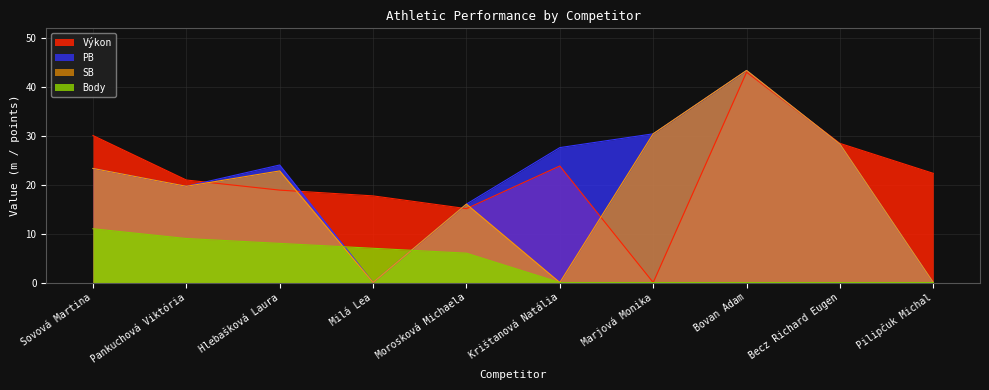

Reading left to right, extract all data points from this chart.

Výkon: 30.1	21.0	18.9	17.7	15.1	23.8	0.0	43.0	28.5	22.3
PB: 23.3	19.7	24.0	0.0	16.0	27.6	30.4	43.4	28.3	0.0
SB: 23.3	19.7	22.8	0.0	16.0	0.0	30.4	43.4	28.3	0.0
Body: 11.0	9.0	8.0	7.0	6.0	0.0	0.0	0.0	0.0	0.0